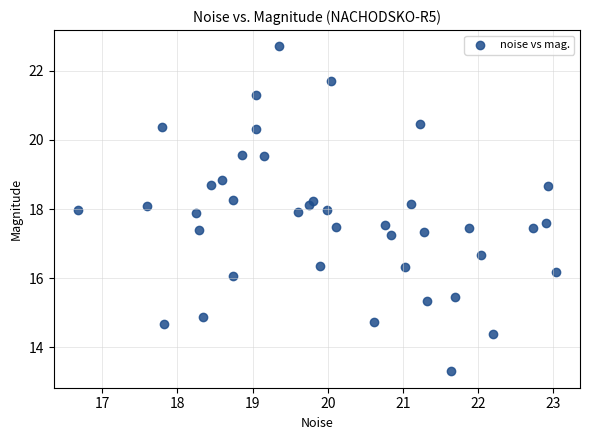

What is the range of X values (max minus min)?

6.4